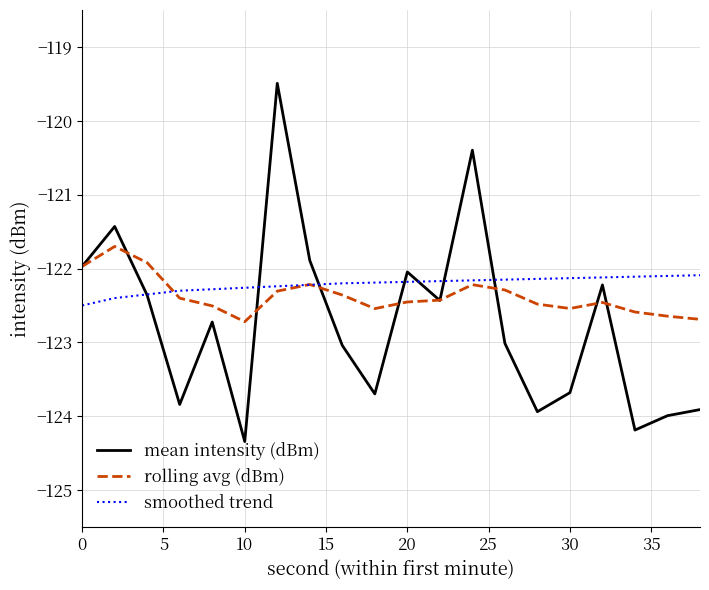

Count the number of categories in the chart.

20